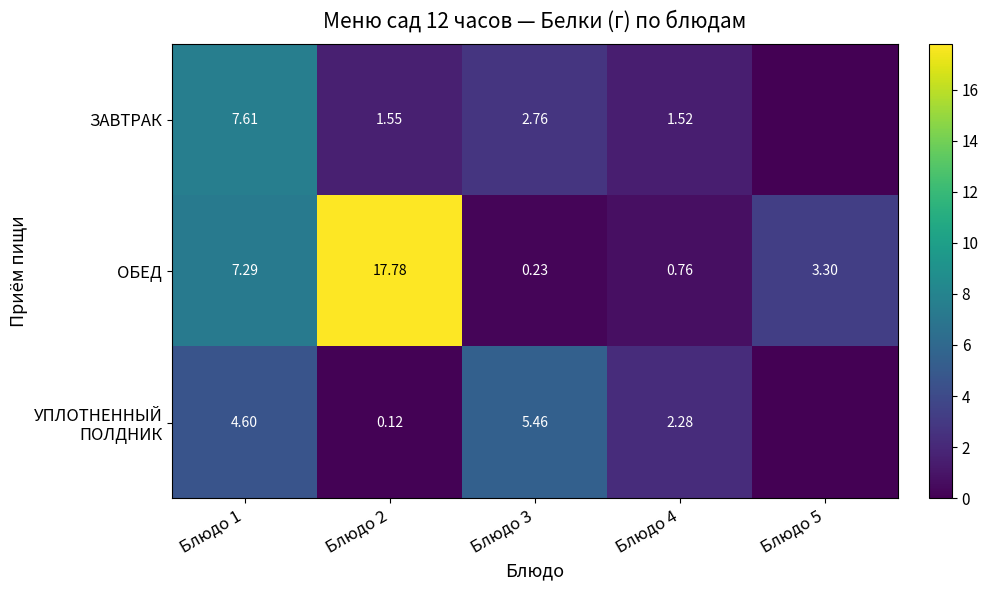

Between Блюдо 1 and Блюдо 4, which is larger?

Блюдо 1